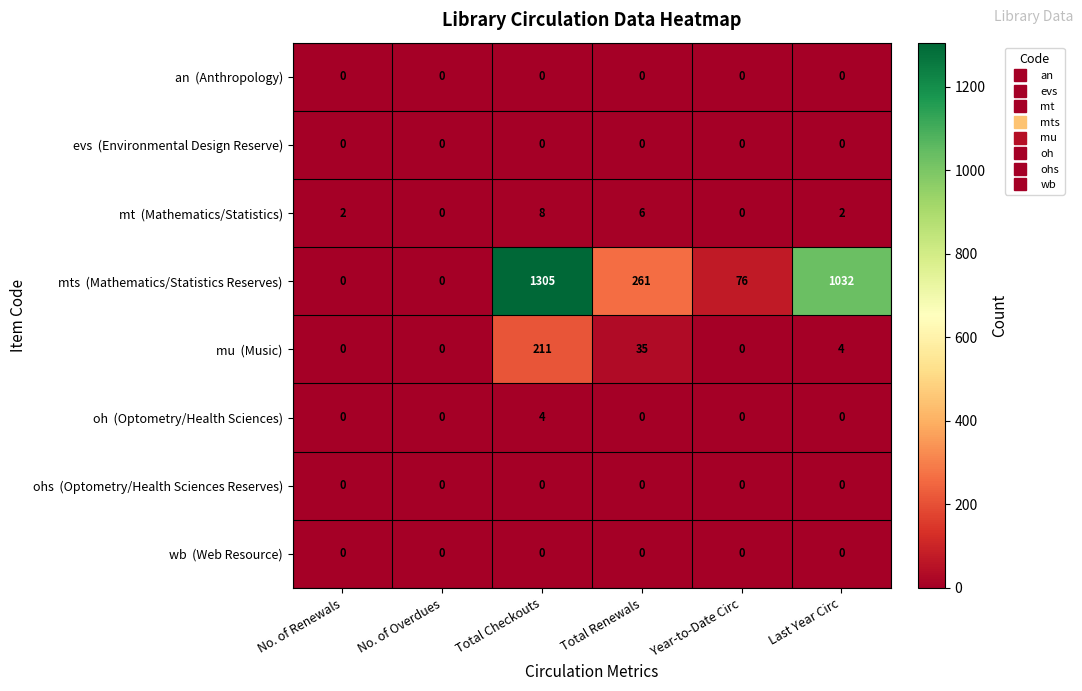

What is the spread (max minus min) of values at Total Renewals?

261